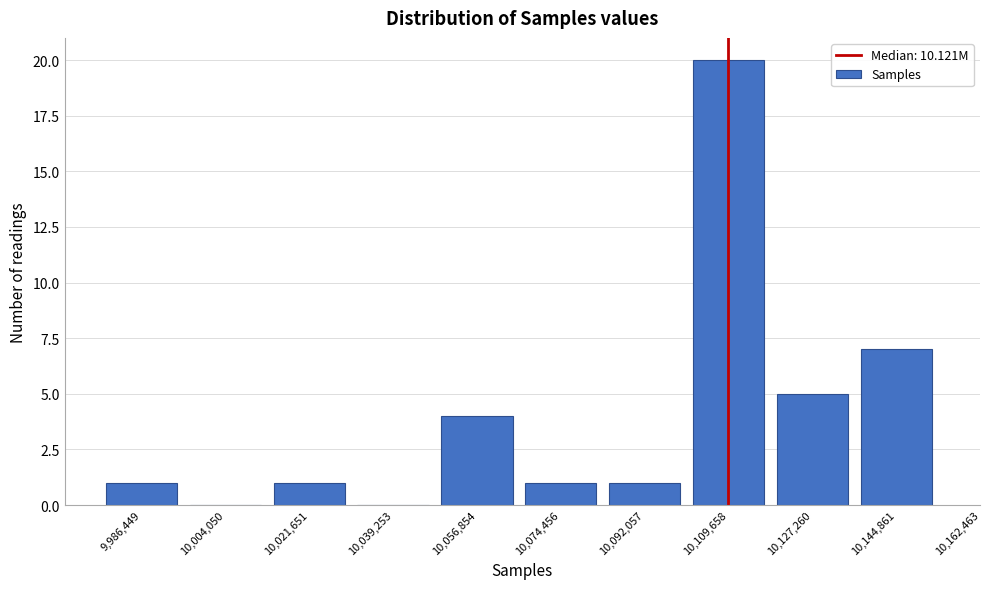

Reading right to left, what are all the values shown in this chart?

10,144,861=7	10,127,260=5	10,109,658=20	10,092,057=1	10,074,456=1	10,056,854=4	10,039,253=0	10,021,651=1	10,004,050=0	9,986,449=1